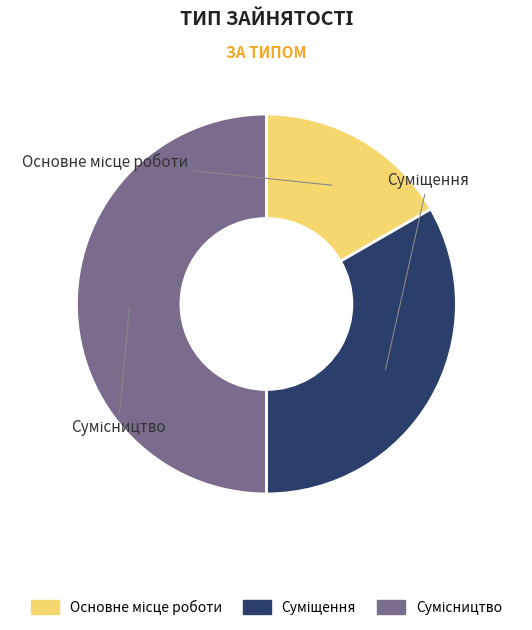

To the nearest percent, what is the difference between the largest and smallest slice percentages?

33%